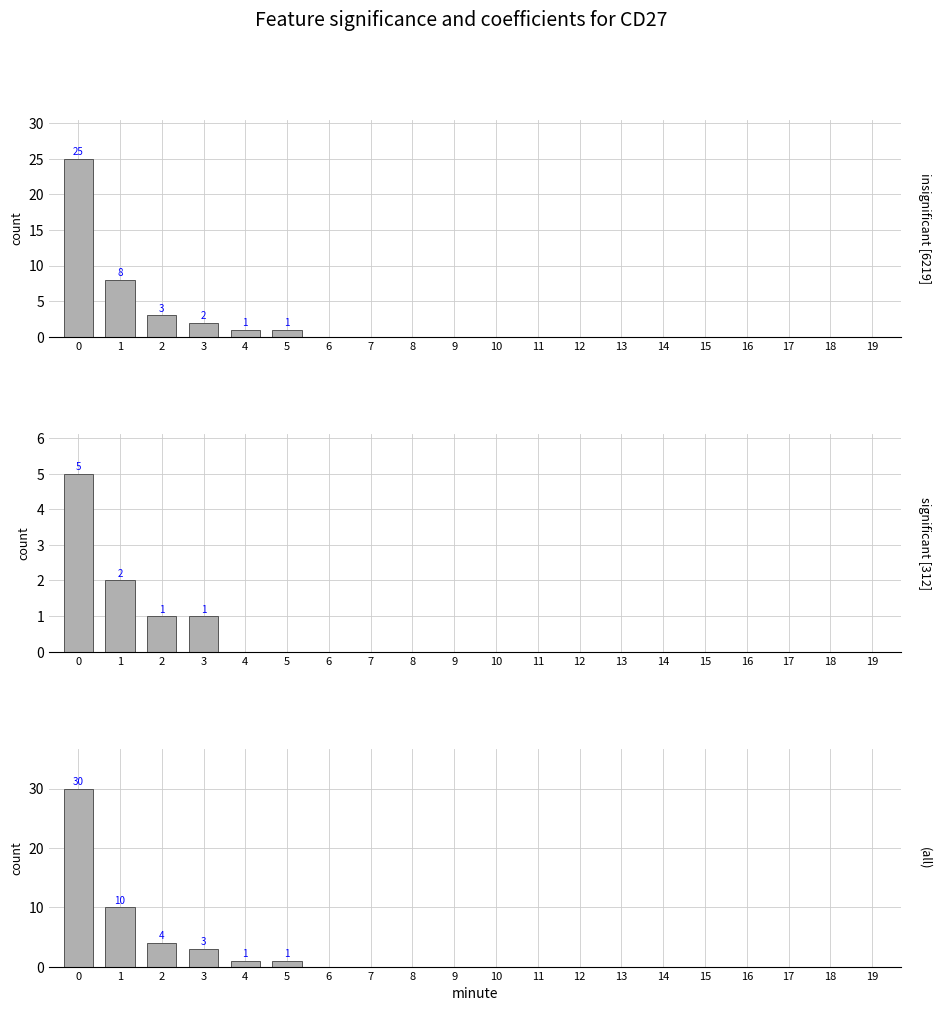

Reading right to left, transcribe all the data shown in this chart.

insignificant [6219]: 0	0	0	0	0	0	0	0	0	0	0	0	0	0	1	1	2	3	8	25
significant [312]: 0	0	0	0	0	0	0	0	0	0	0	0	0	0	0	0	1	1	2	5
(all): 0	0	0	0	0	0	0	0	0	0	0	0	0	0	1	1	3	4	10	30